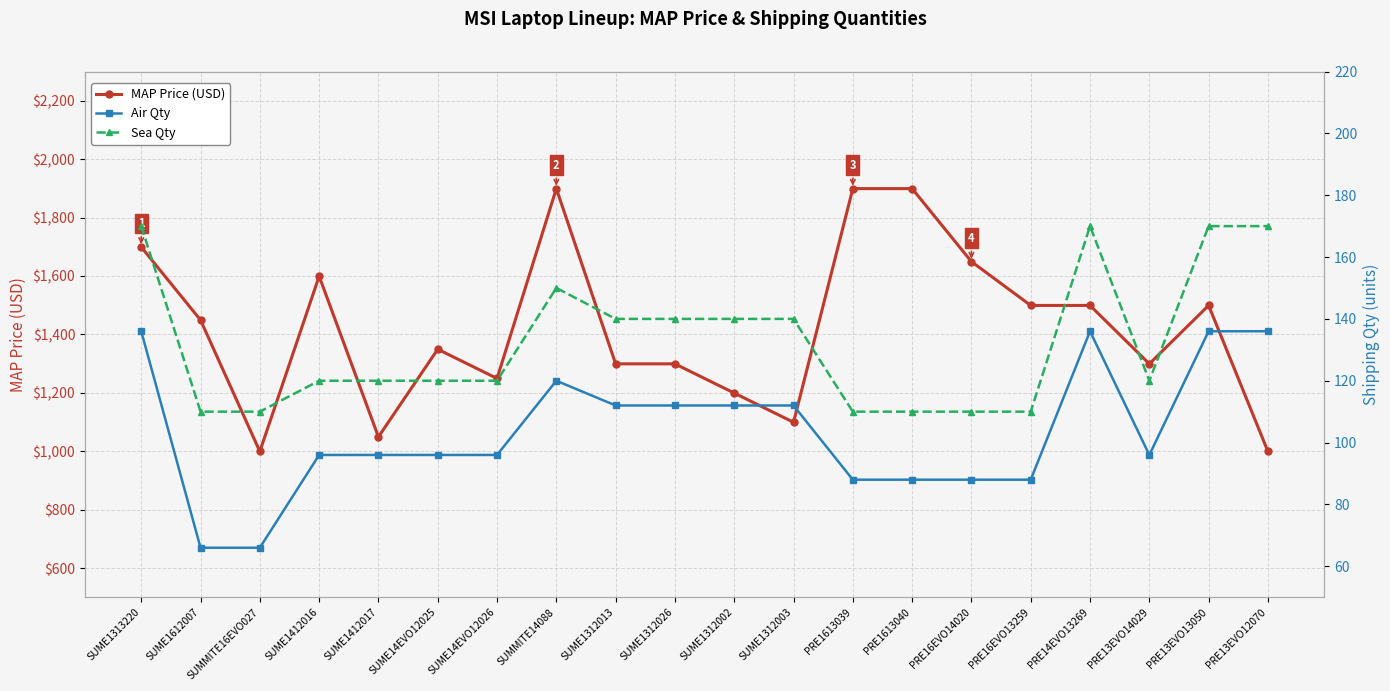

What is the label of the 13th point from the right?

SUMMITE14088